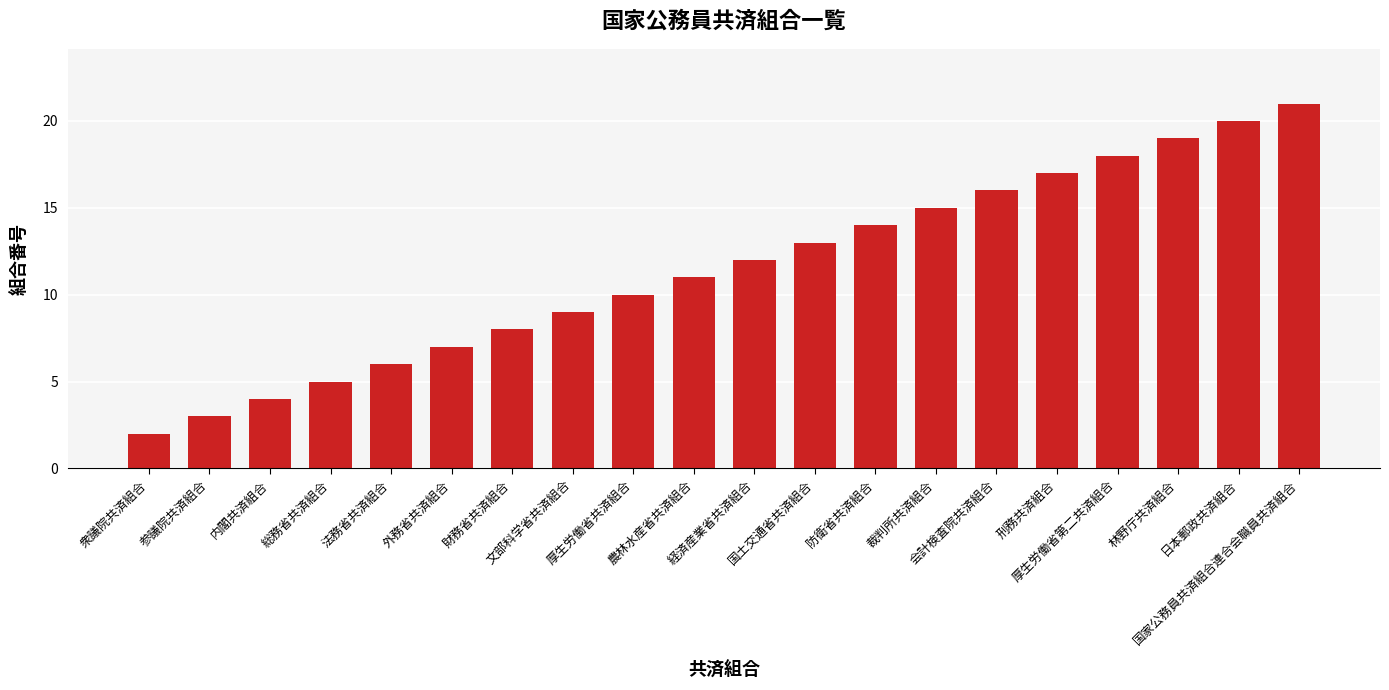

What is the average value?

12